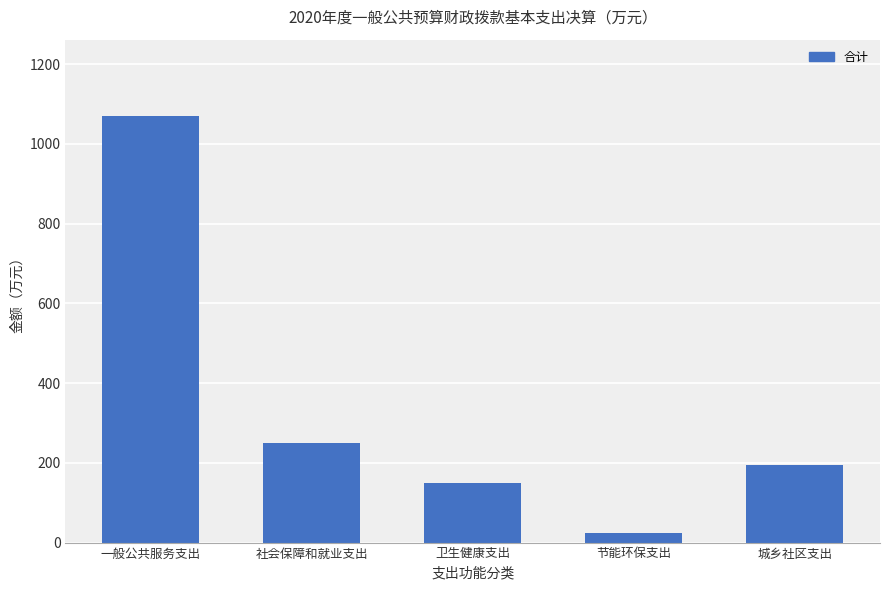

The value at 节能环保支出 is 24.0. True or false?

True